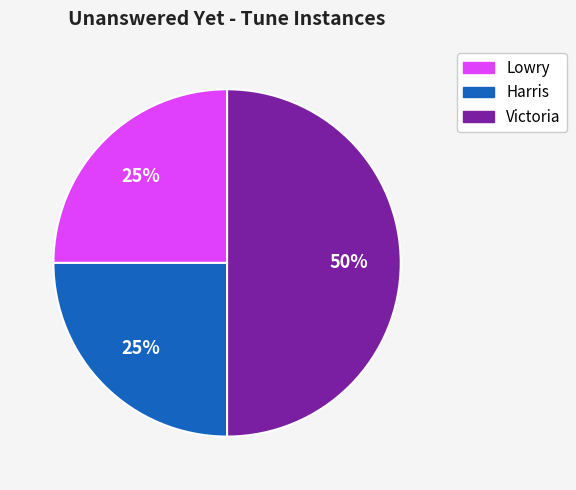

Do Lowry and Victoria together represent more than half of the pie?

Yes